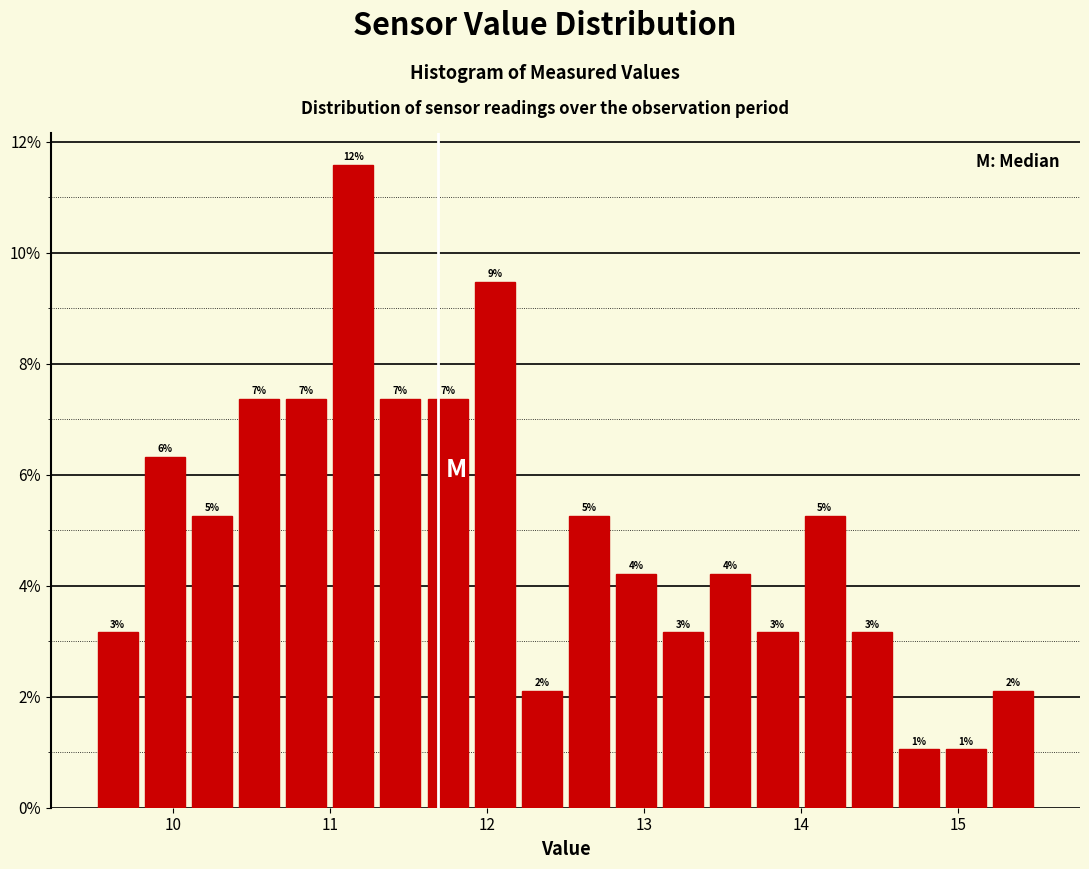

Read against the x-axis, roughly where is the centre of the tallest bar?

11.2